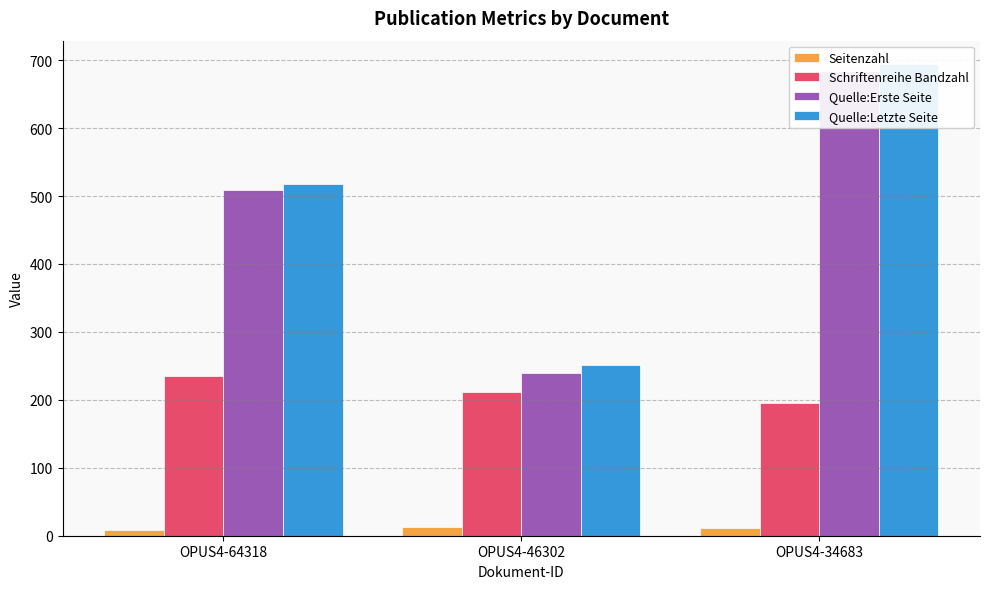

What is the minimum value shown in the chart?

9